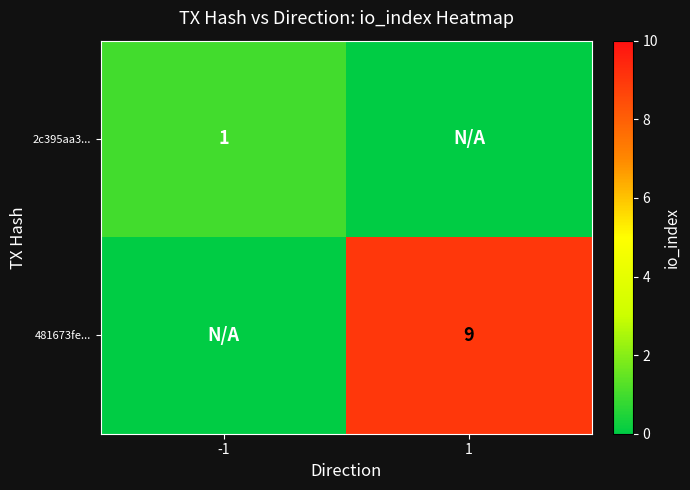

What is the greatest value displayed?

9